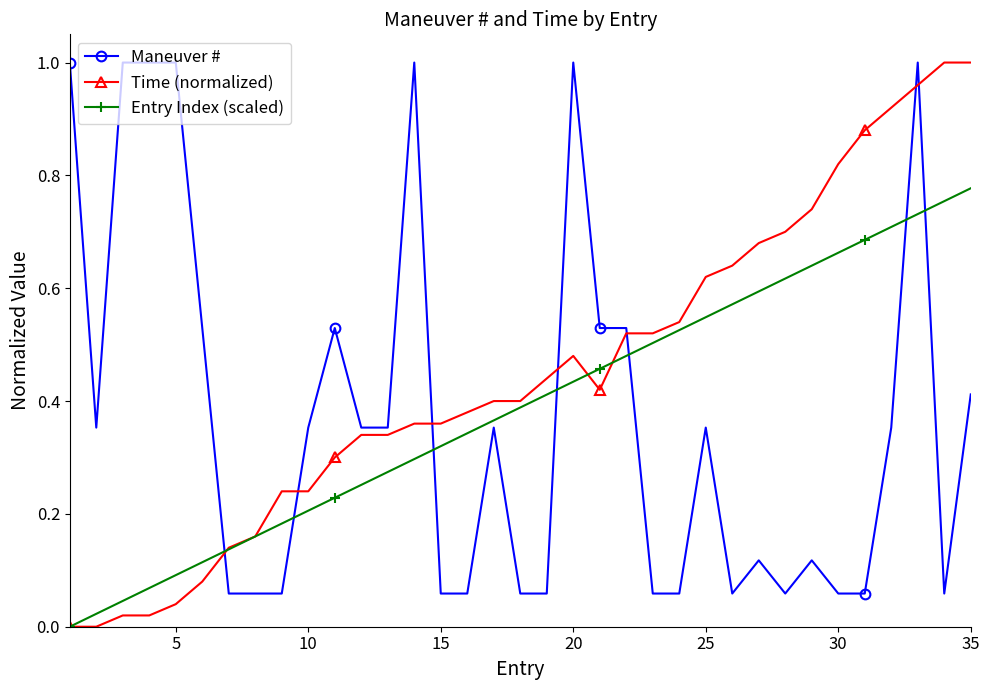

Which series has the largest total across all categories?

Time (normalized)